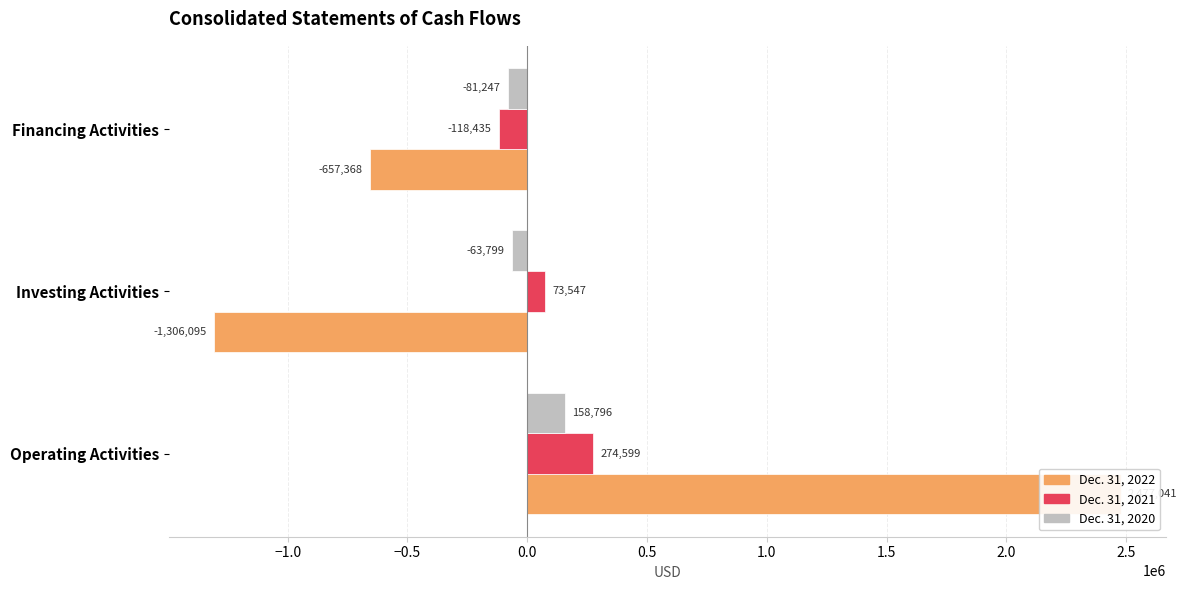

Is the value of Dec. 31, 2022 at Operating Activities greater than the value of Dec. 31, 2021 at Investing Activities?

Yes